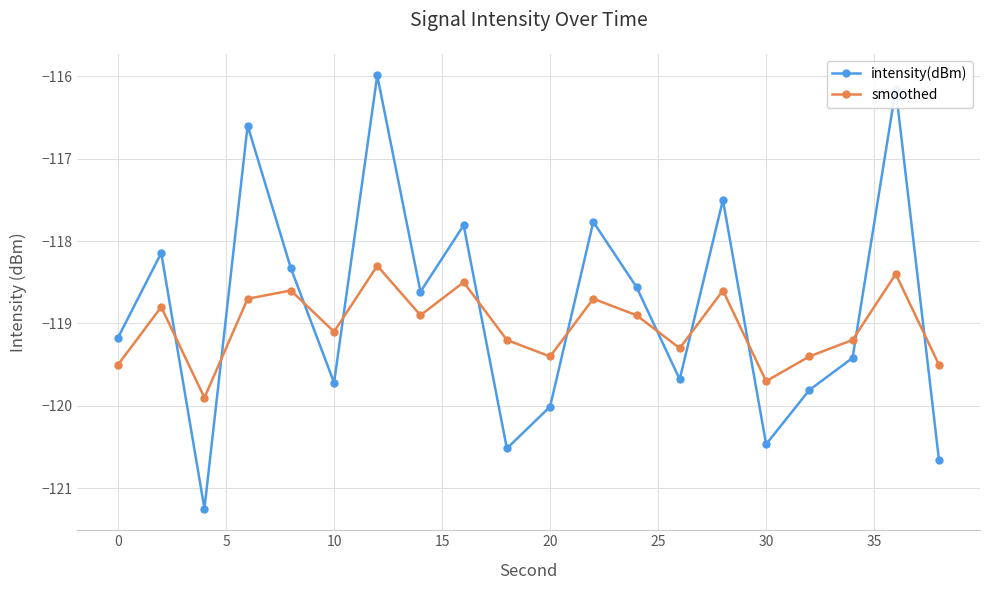

What is the highest value of the intensity(dBm) series?

-116.0